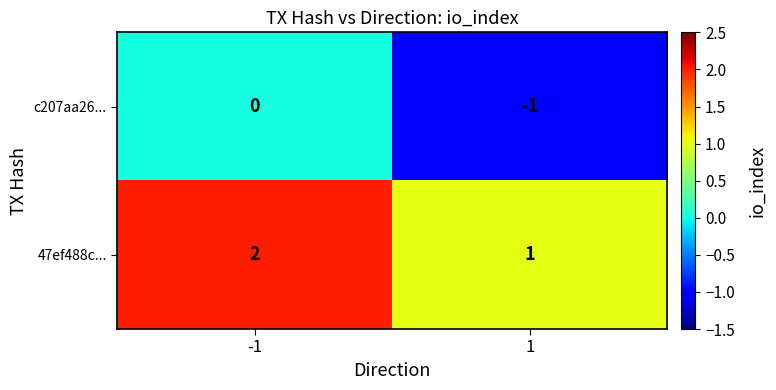

What is the sum of all 47ef488c... values?

3